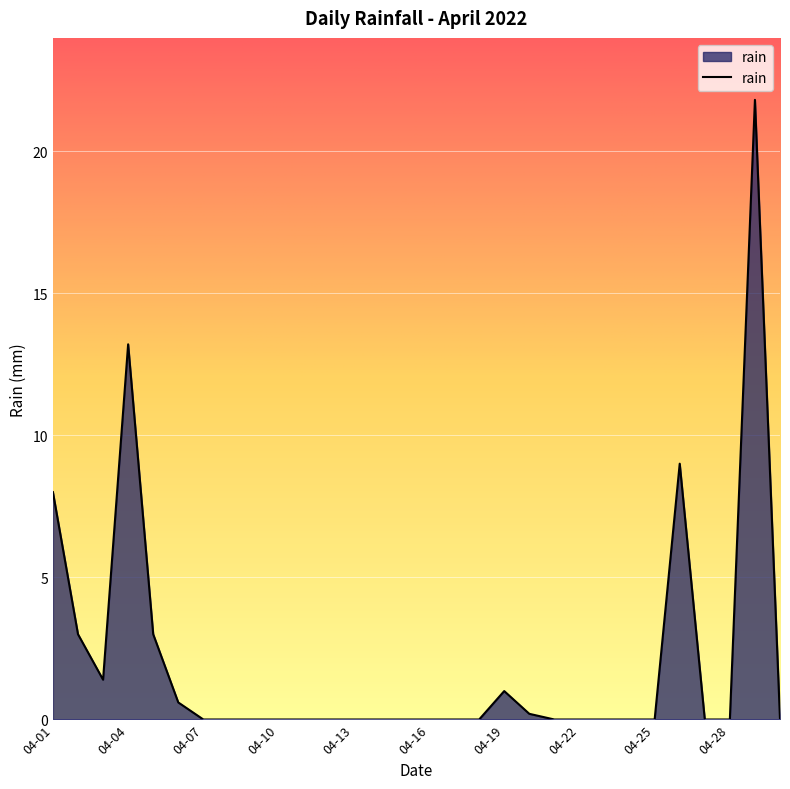

How many lines are shown in the chart?

1